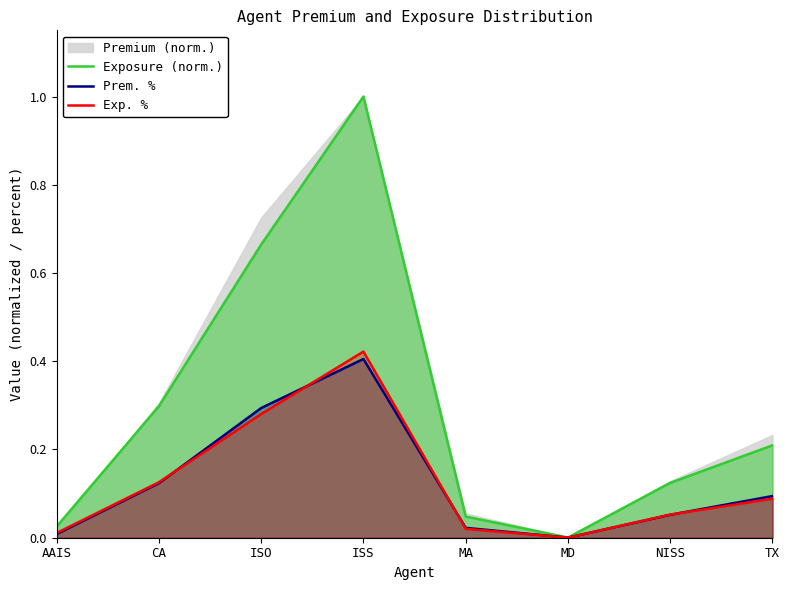

What is the average value of the Prem. % series?

0.1